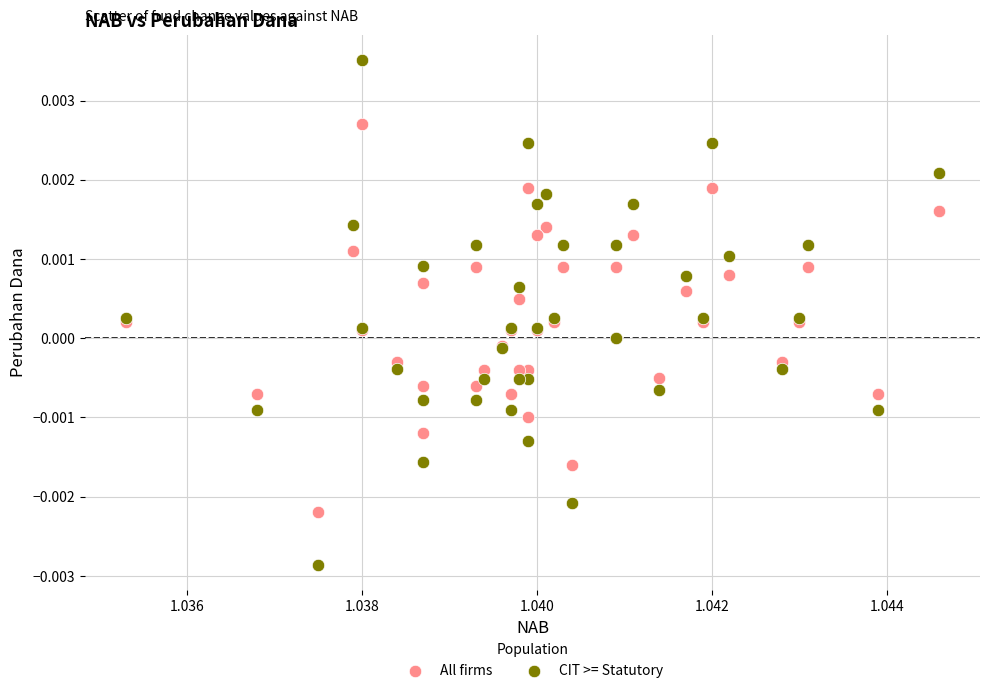

Which series contains the lowest Y value?

CIT >= Statutory